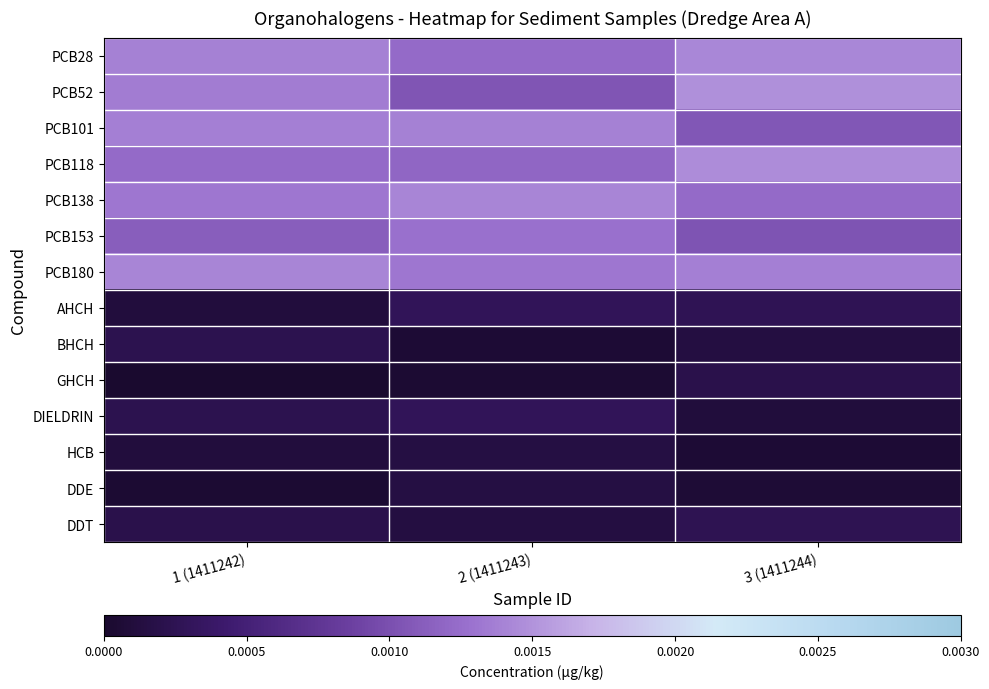

Which label corresponds to the smallest value in the chart?

1 (1411242)